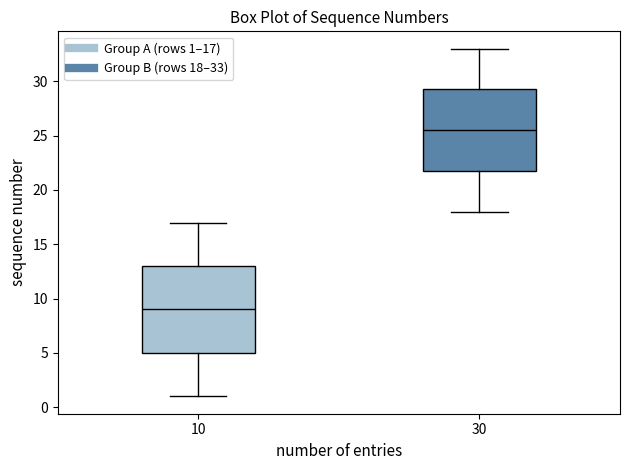

Which box has the highest median line?

30